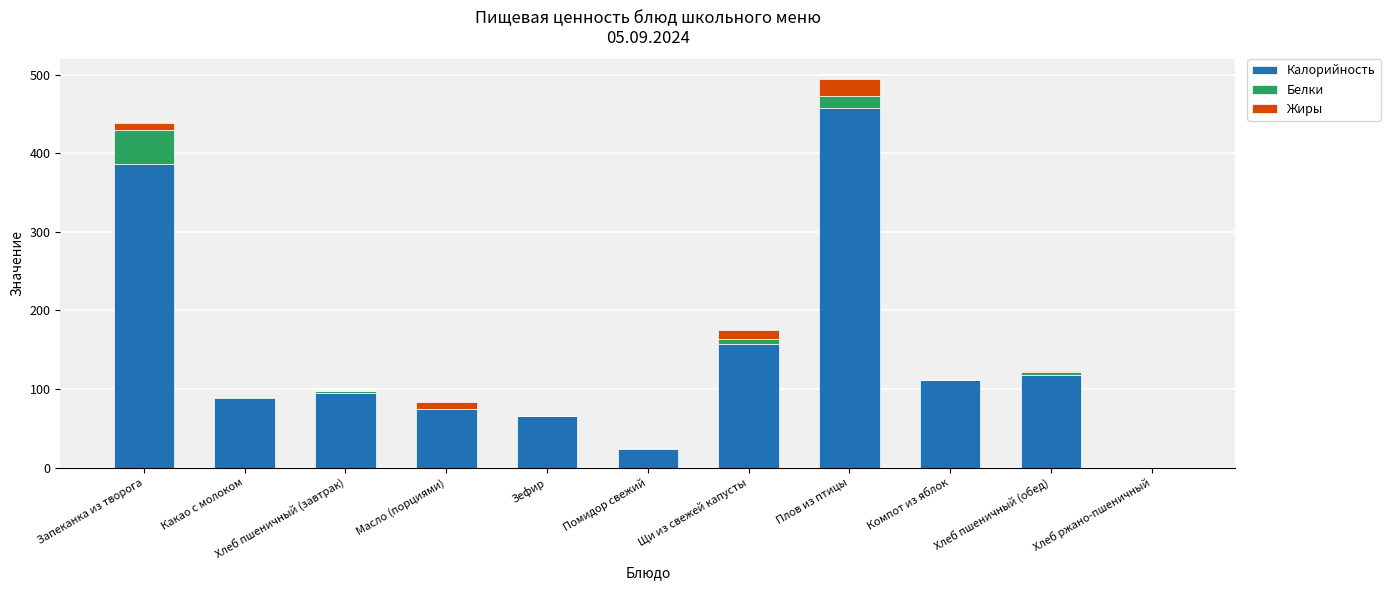

At which label is Калорийность closest to 228?

Щи из свежей капусты